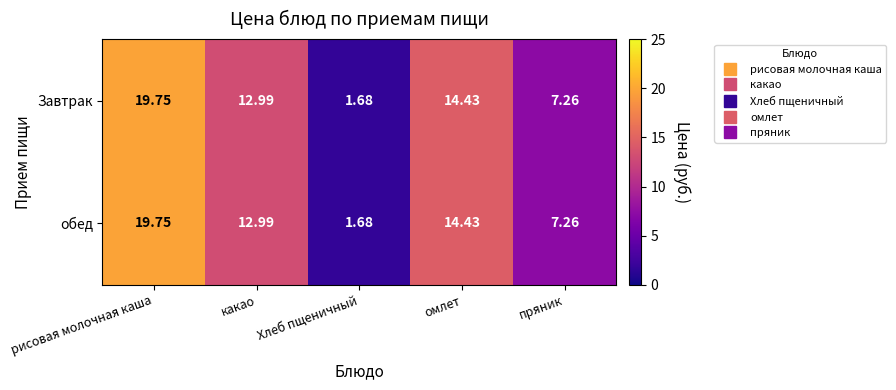

At which label is обед closest to 10?

пряник